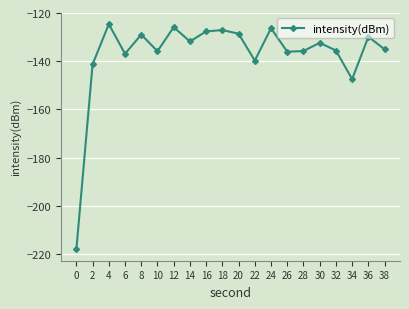

True or false: there are more than 0 points higher than both neighbors.

True